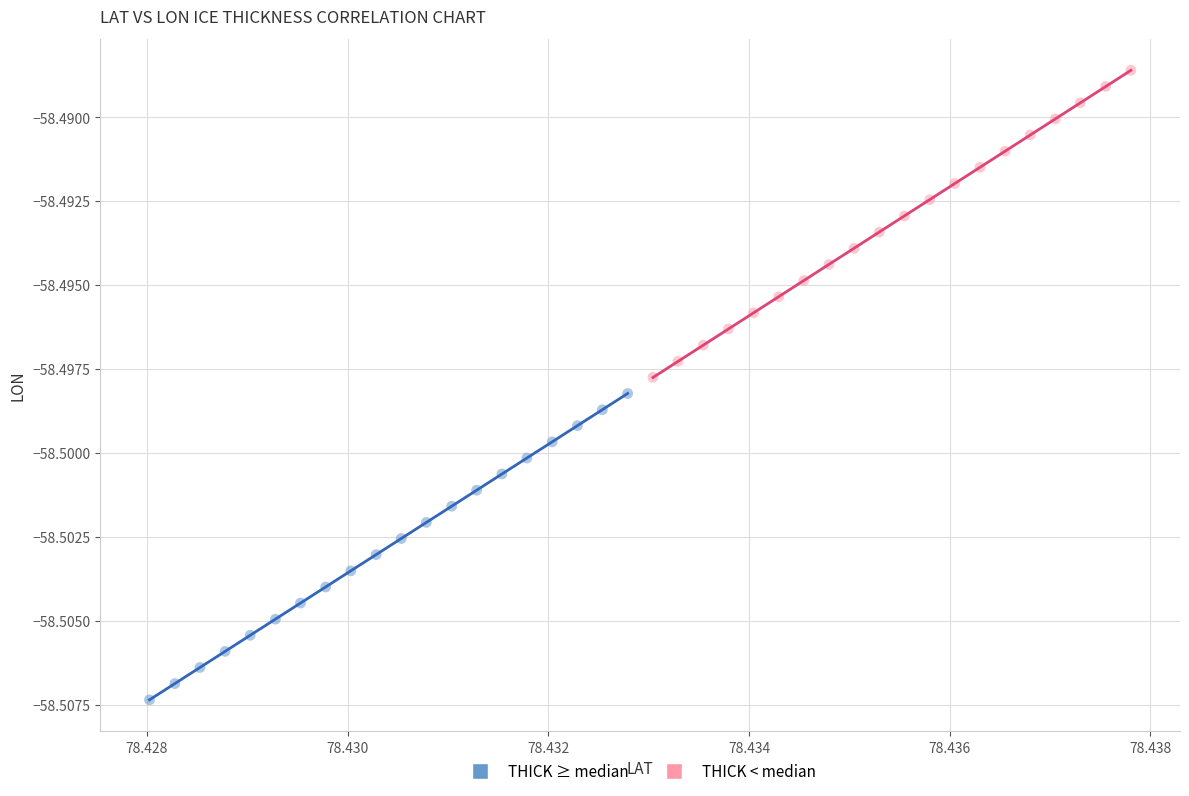

Which series has the largest Y range (max minus min)?

THICK < median